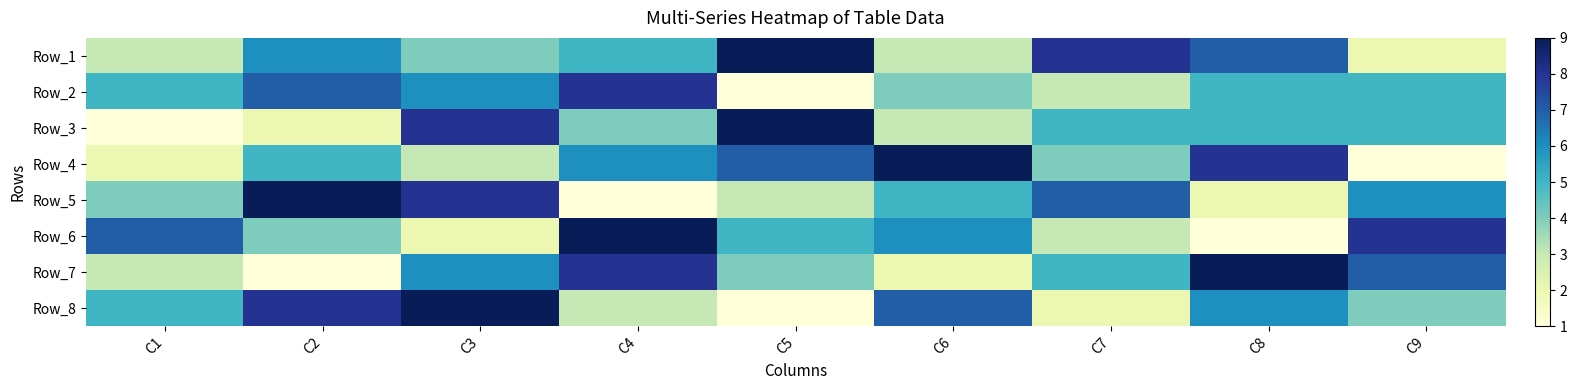

Which label corresponds to the smallest value in the chart?

C5